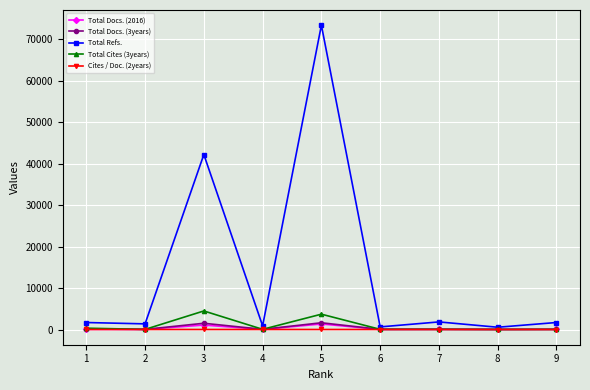

At which category is the sum across all series the highest?

5